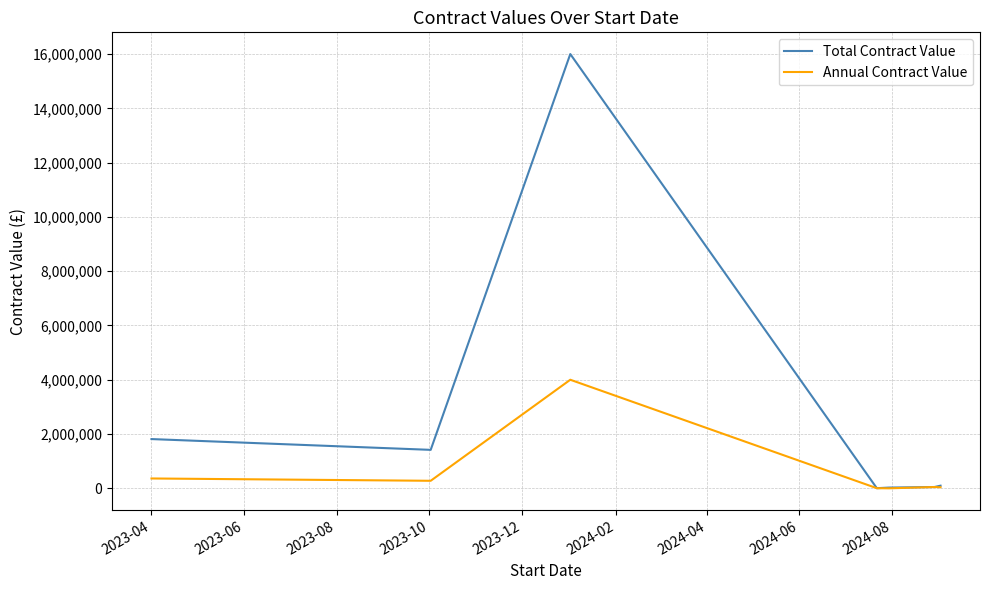

List the series in order of their peak value, highest first.

Total Contract Value, Annual Contract Value